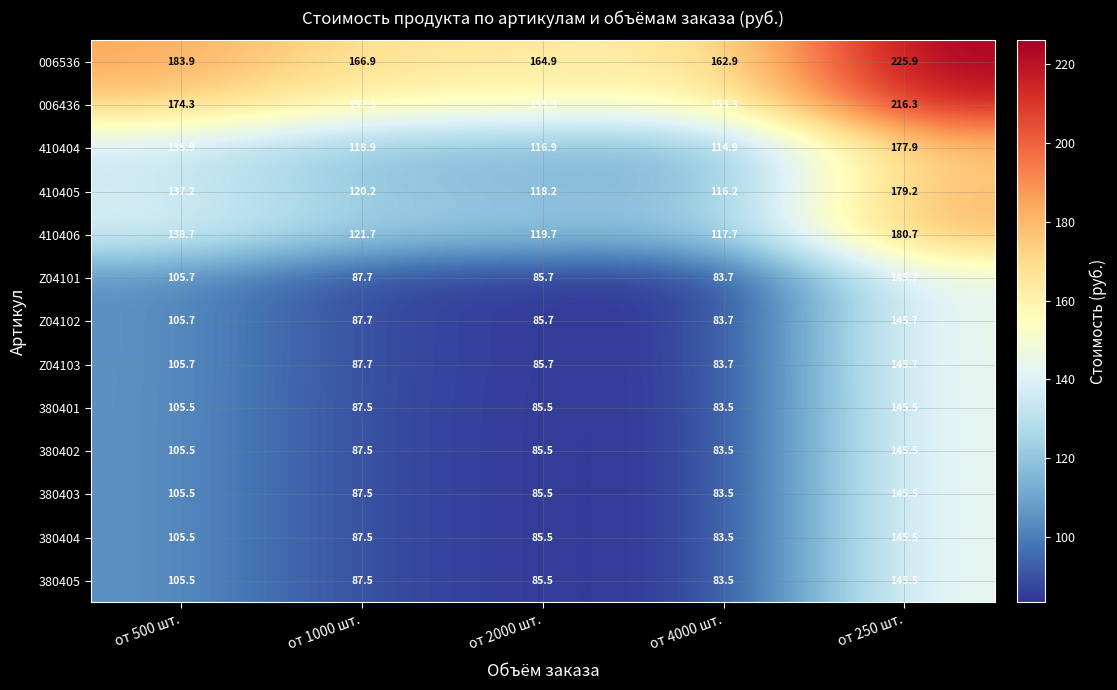

What is the highest value of the 006436 series?

216.3